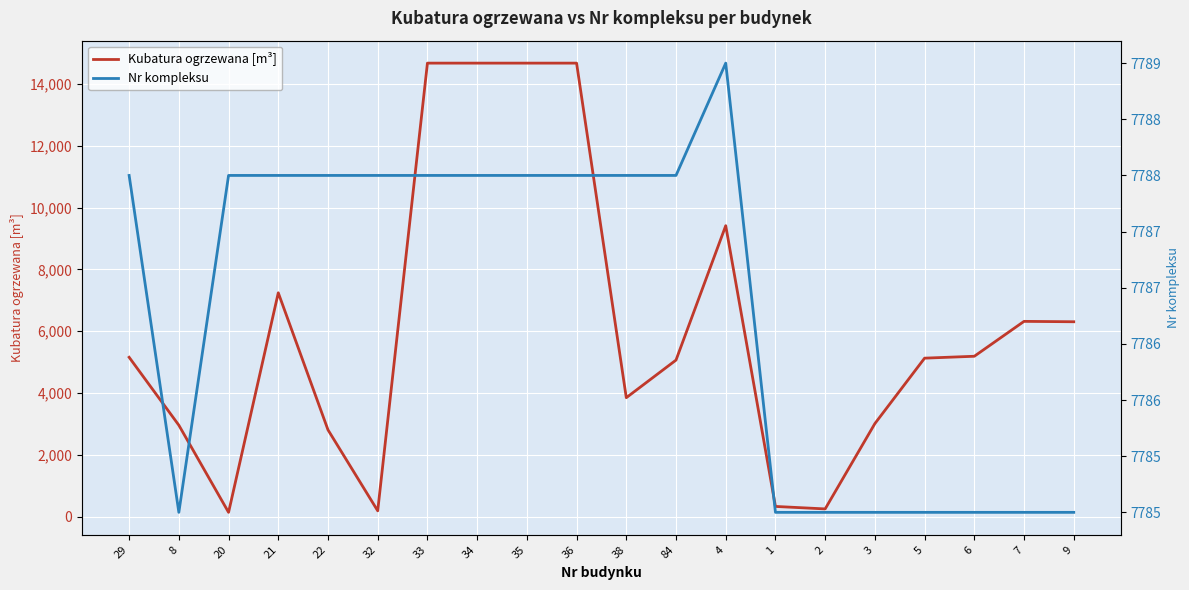

At 29, list the series in order from largest to smallest.

Nr kompleksu, Kubatura ogrzewana [m³]